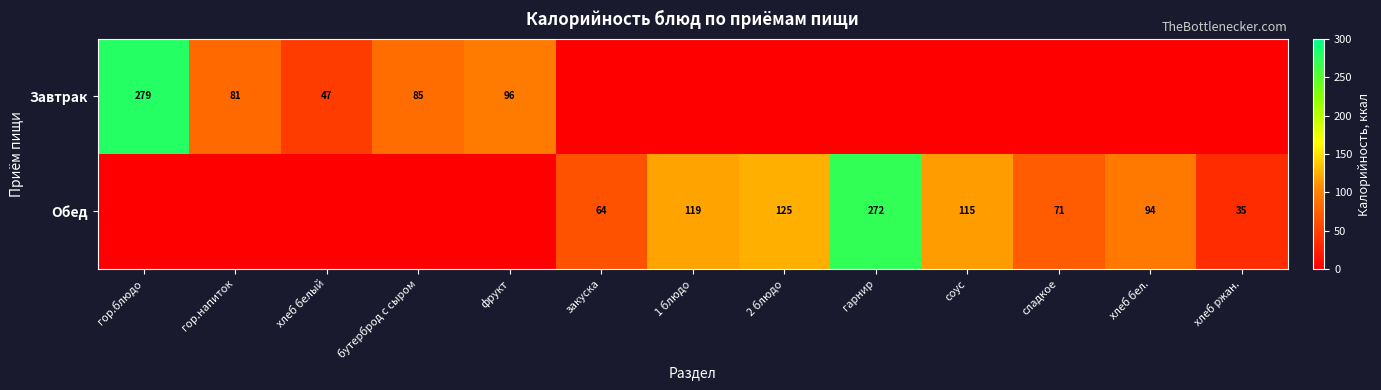

What is the sum of the Обед values at 1 блюдо and 2 блюдо?

244